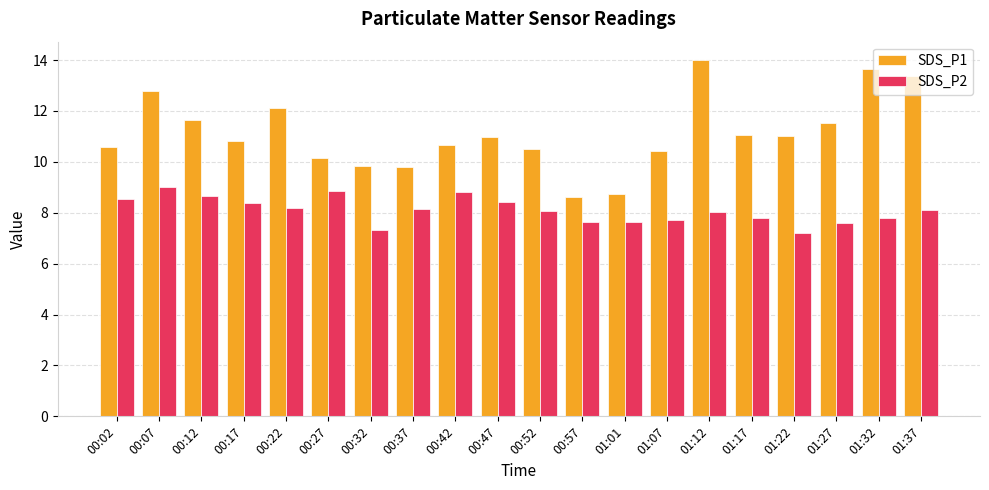

Rank the series at 01:12 from lowest to highest value.

SDS_P2, SDS_P1